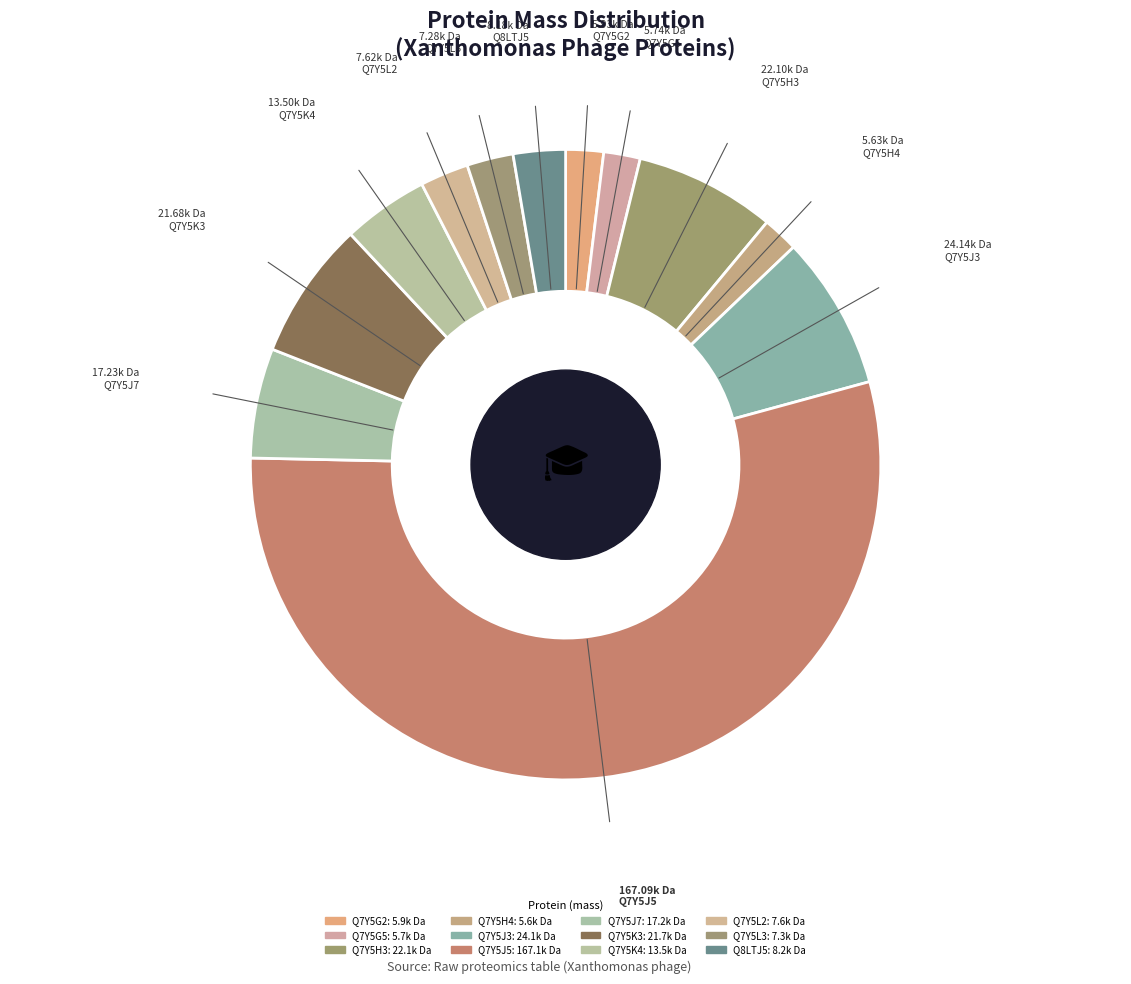

Do Q8LTJ5 and Q7Y5G2 together represent more than half of the pie?

No